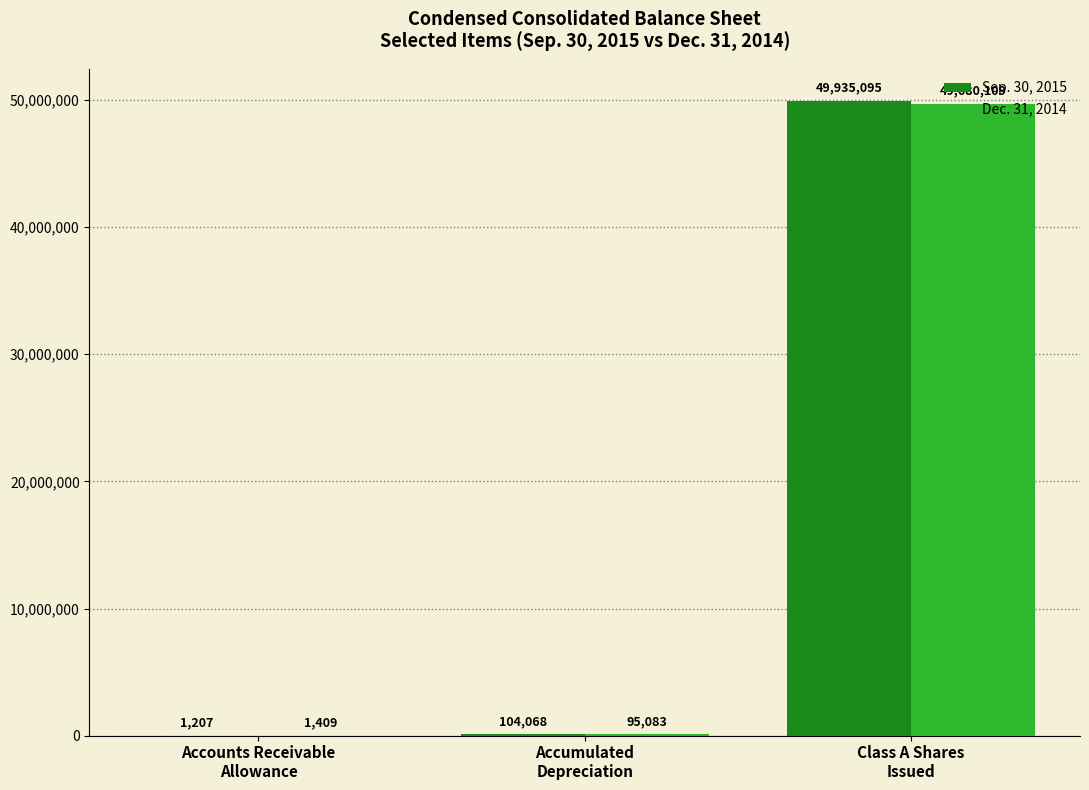

Which series has the largest range (max minus min)?

Sep. 30, 2015